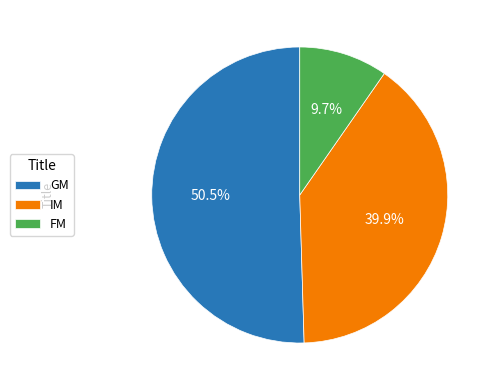

Rank the categories by value from lowest to highest.

FM, IM, GM